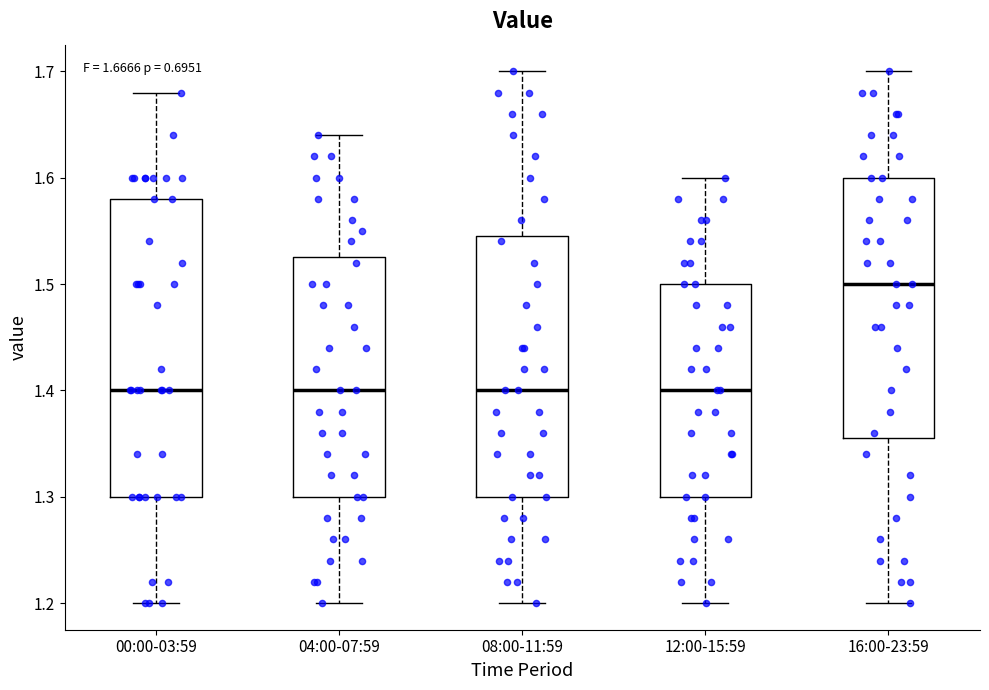

Which box is the tallest, from its lower edge to its upper edge?

00:00-03:59